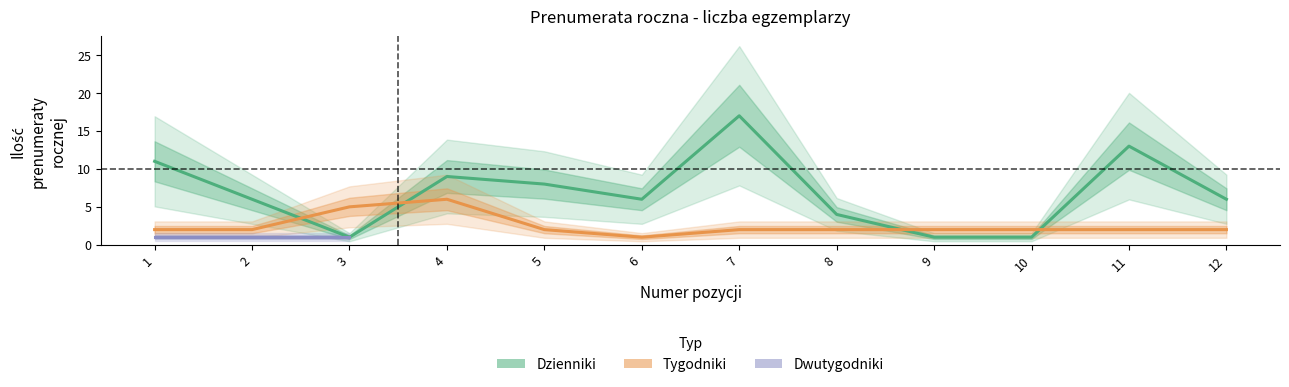

Between 3 and 9, which series saw the biggest shift?

Tygodniki